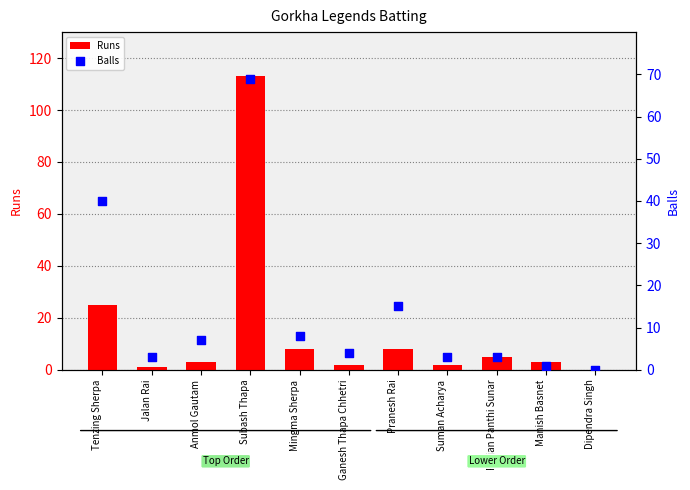

What are all the series names shown in the legend?

Runs, Balls